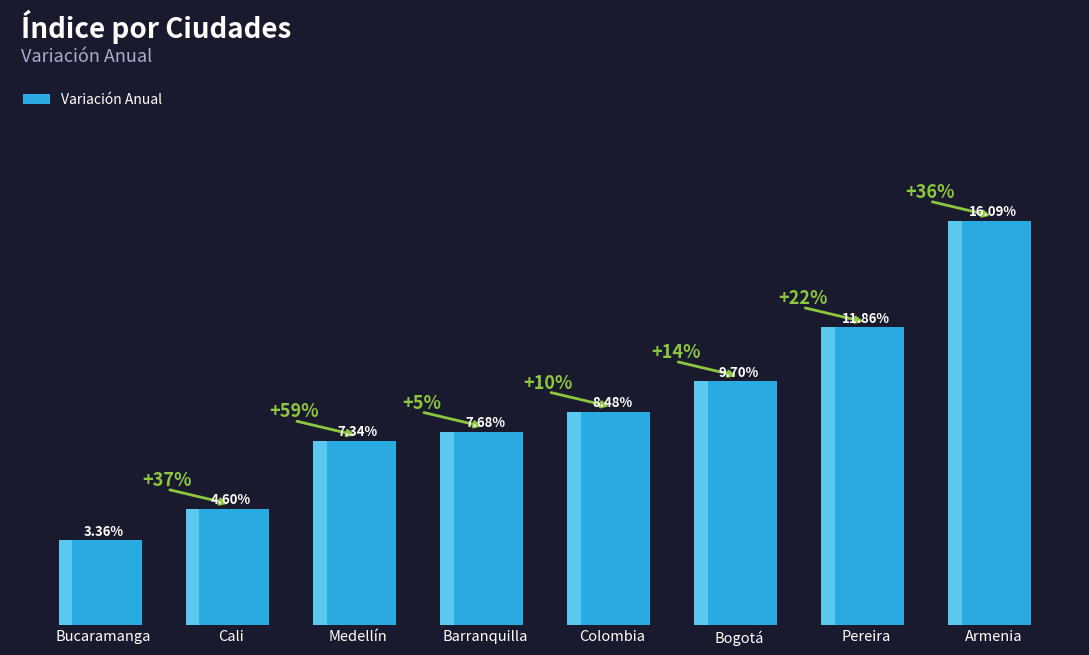

How many bars are there in total?

8